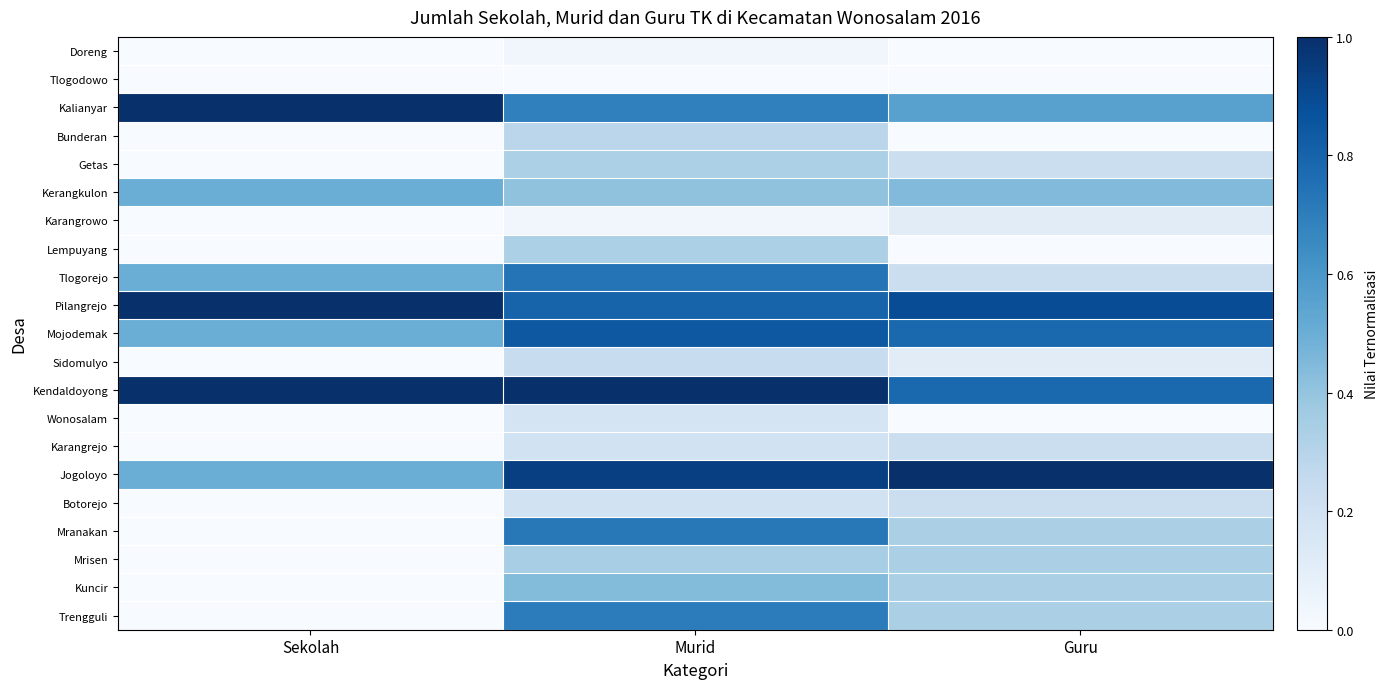

How many data points does each series have?

3